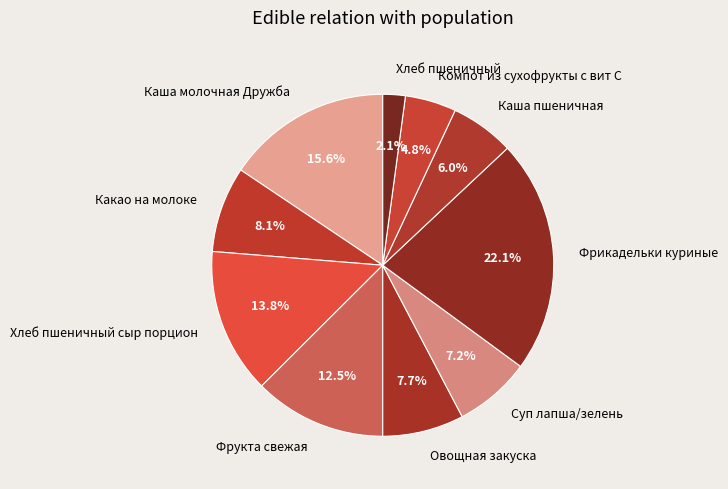

True or false: Какао на молоке accounts for 16% of the total.

False